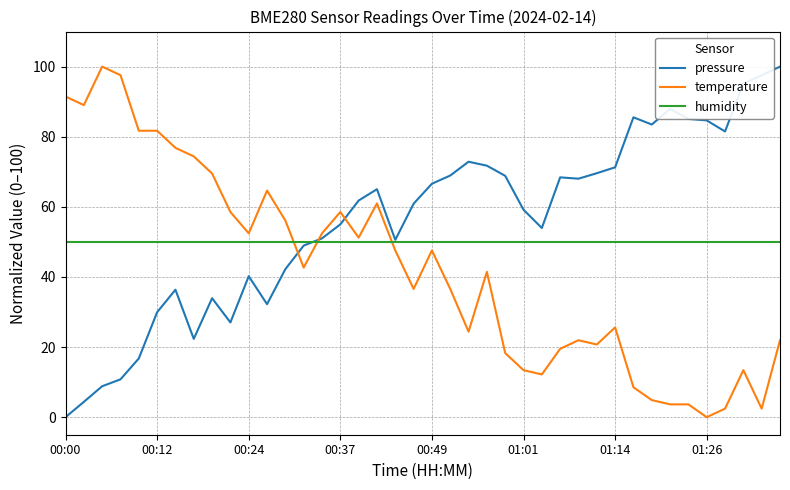

Rank the series by their average value, from lowest to highest.

temperature, humidity, pressure